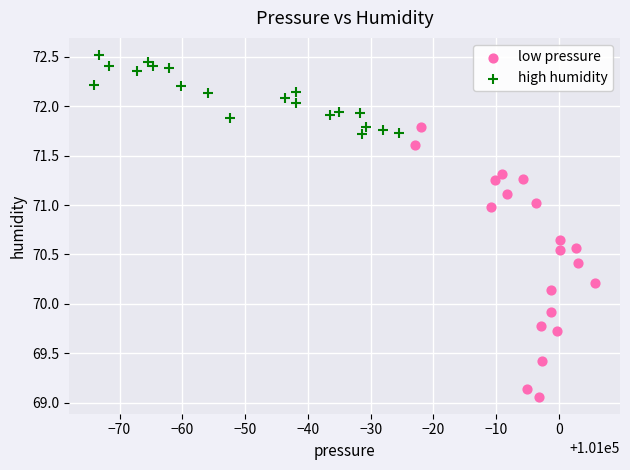

Which series contains the lowest Y value?

low pressure